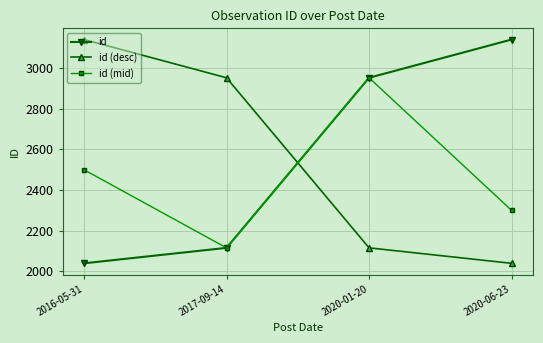

Reading right to left, list all the values displayed in this chart.

id: 2020-06-23=3140	2020-01-20=2952	2017-09-14=2116	2016-05-31=2040
id (desc): 2020-06-23=2040	2020-01-20=2116	2017-09-14=2952	2016-05-31=3140
id (mid): 2020-06-23=2300	2020-01-20=2952	2017-09-14=2116	2016-05-31=2500